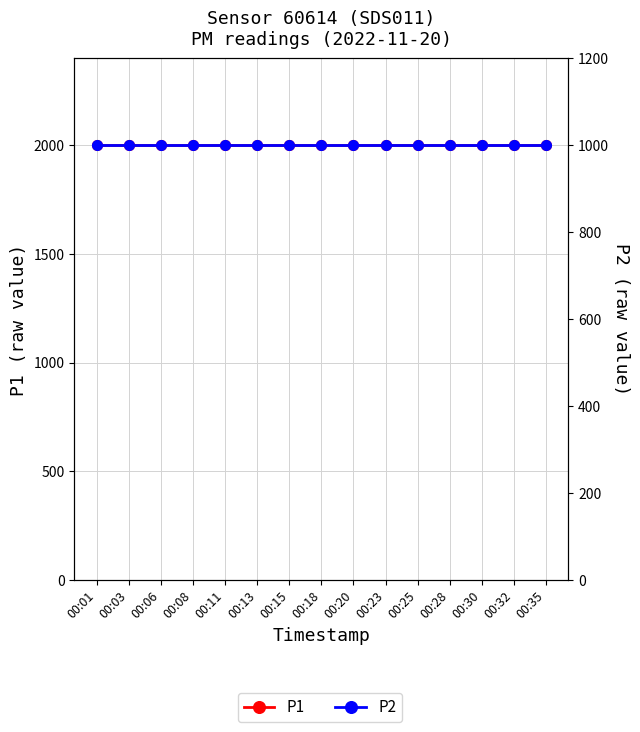

Reading left to right, what are all the values shown in this chart?

P1: 1999.9	1999.9	1999.9	1999.9	1999.9	1999.9	1999.9	1999.9	1999.9	1999.9	1999.9	1999.9	1999.9	1999.9	1999.9
P2: 999.9	999.9	999.9	999.9	999.9	999.9	999.9	999.9	999.9	999.9	999.9	999.9	999.9	999.9	999.9